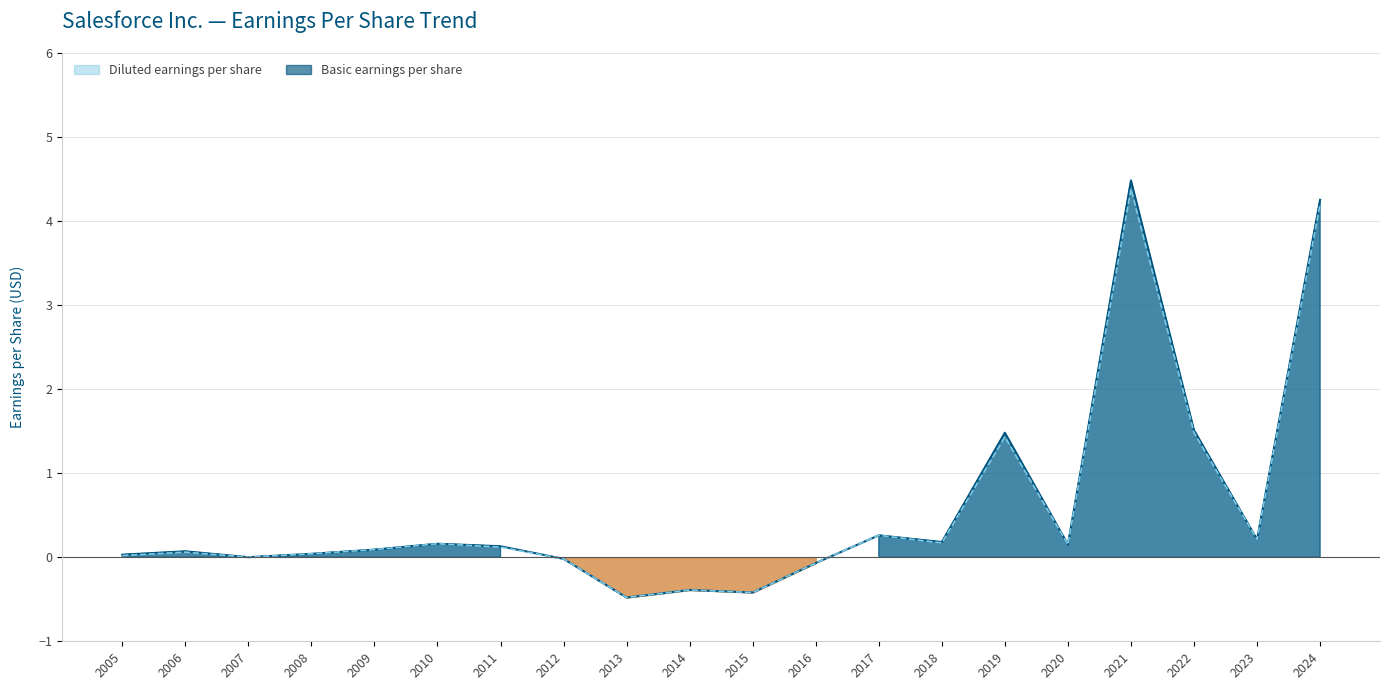

The value of Diluted earnings per share at 2021 is 4.4. True or false?

True